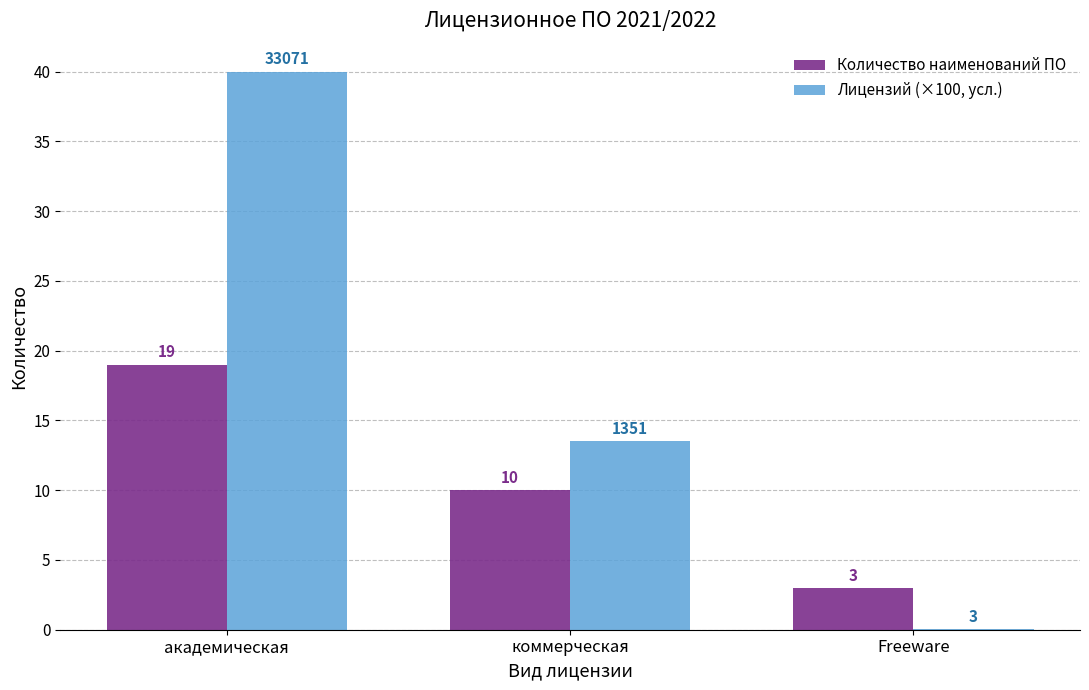

Which series changed the most between академическая and коммерческая?

Лицензий (×100, усл.)